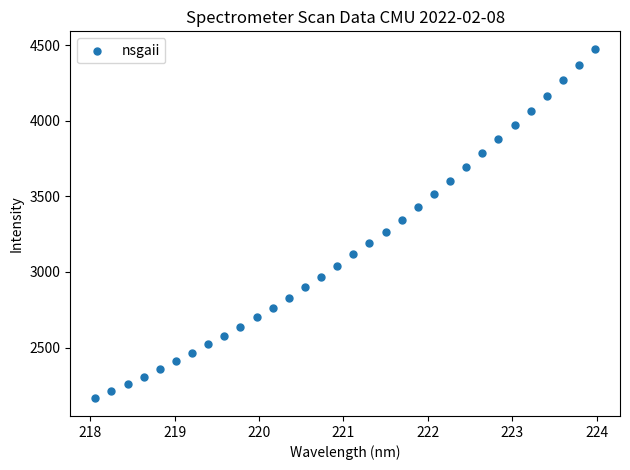

What is the range of Y values (max minus min)?

2311.7